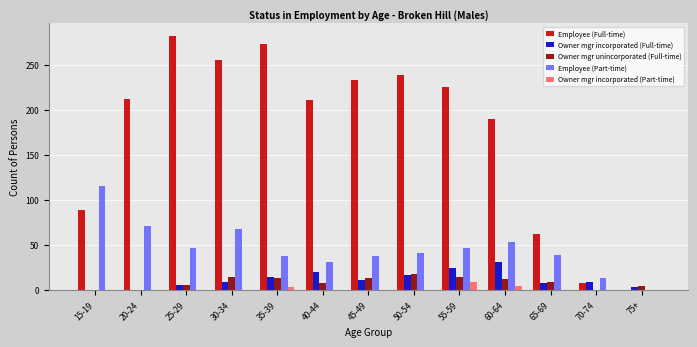

Is the value of Employee (Full-time) at 55-59 greater than the value of Owner mgr incorporated (Full-time) at 20-24?

Yes